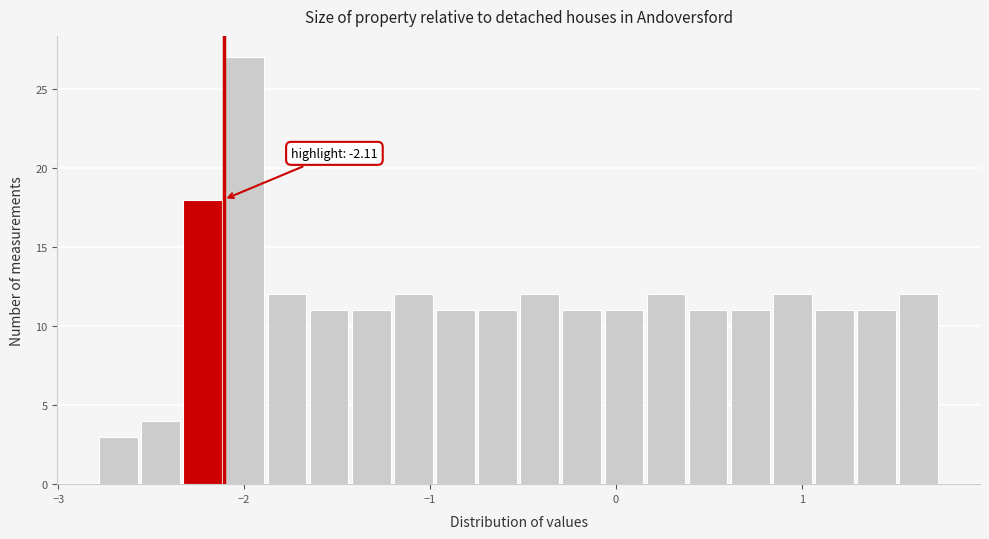

Around what value on the x-axis is the tallest bar? Give the approximate position of its centre, as read against the axis.

-2.0